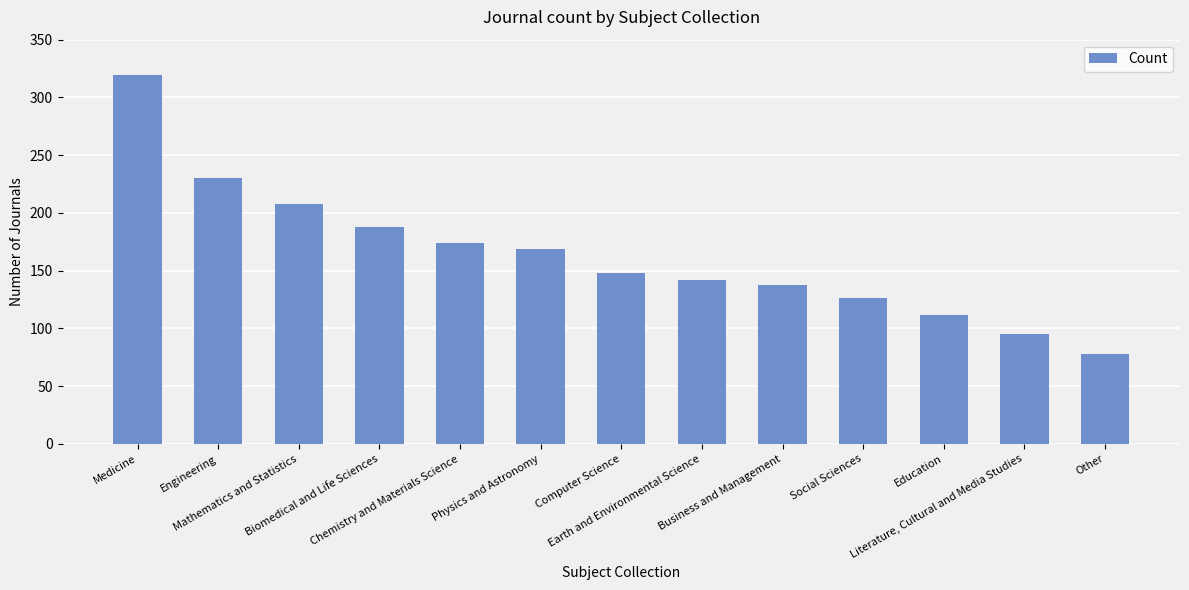

Read the value at Engineering, to the nearest 5.

230